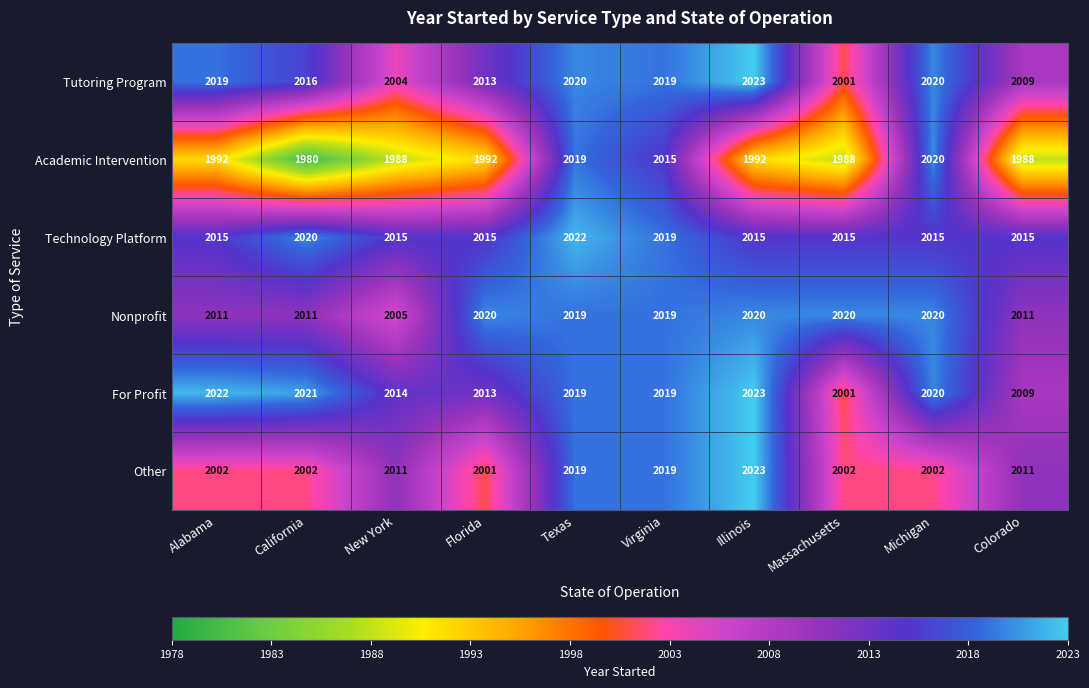

What is the lowest value of the Nonprofit series?

2005